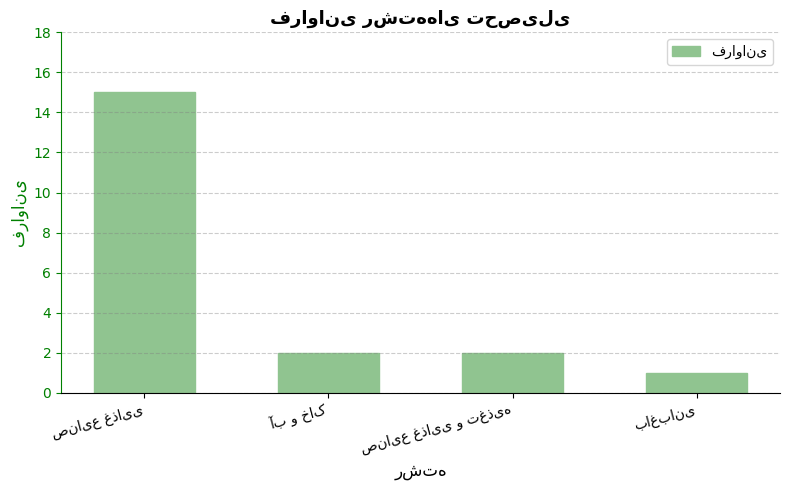

What is the sum of all values?

20